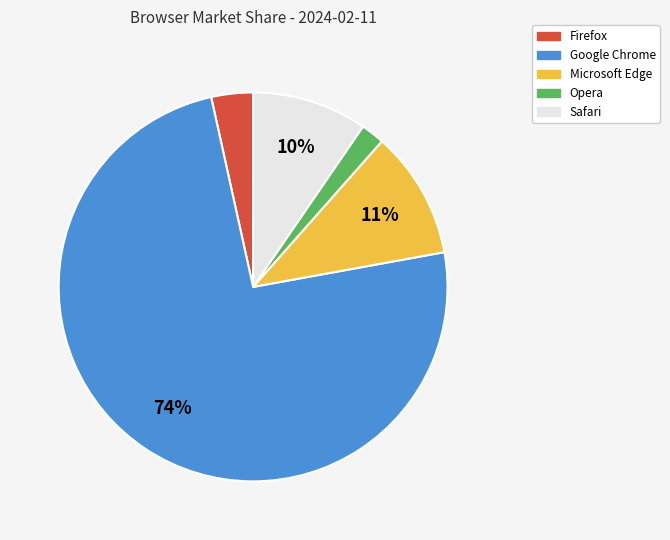

Between Opera and Google Chrome, which is larger?

Google Chrome